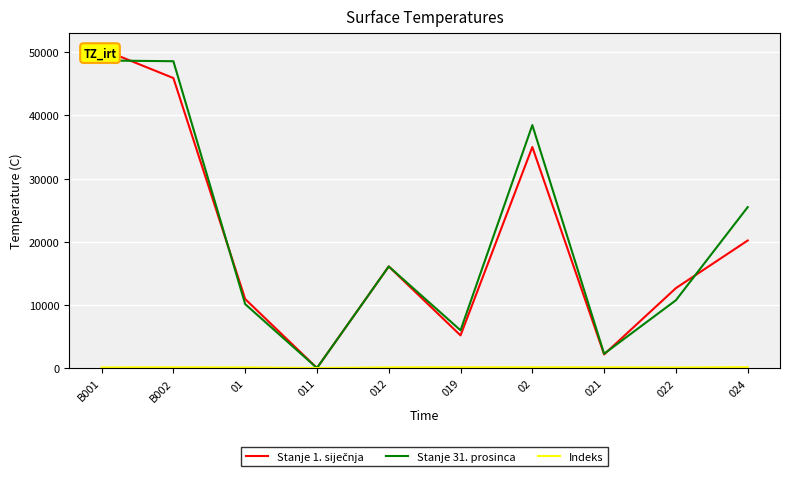

True or false: Indeks and Stanje 1. siječnja intersect in this chart.

False